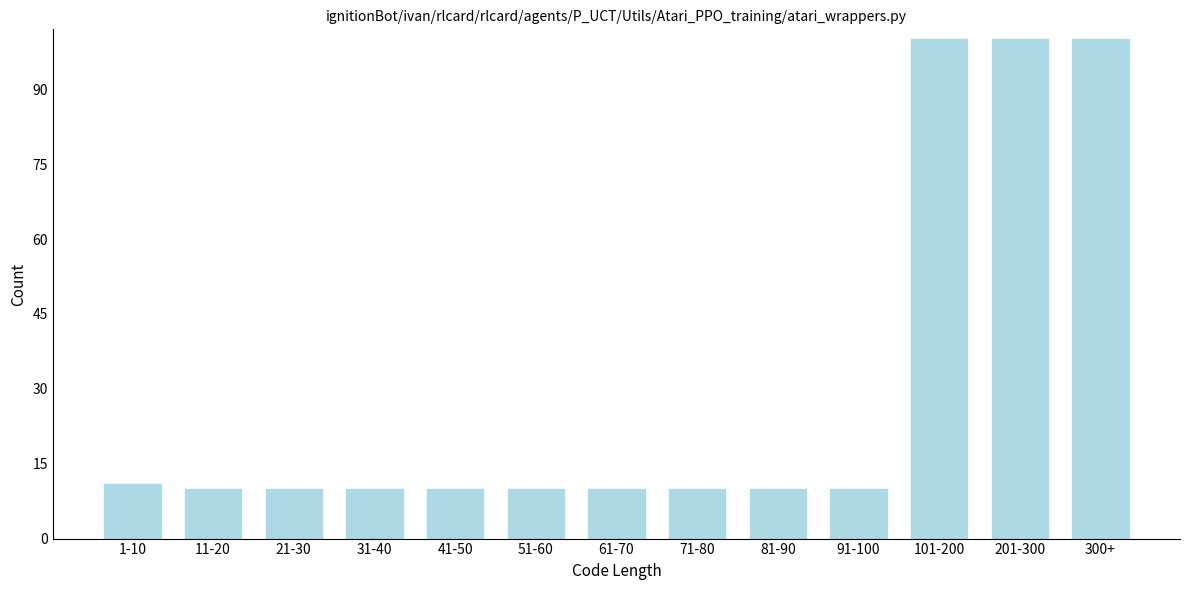

Reading left to right, list all the values displayed in this chart.

1-10=11	11-20=10	21-30=10	31-40=10	41-50=10	51-60=10	61-70=10	71-80=10	81-90=10	91-100=10	101-200=100	201-300=100	300+=100